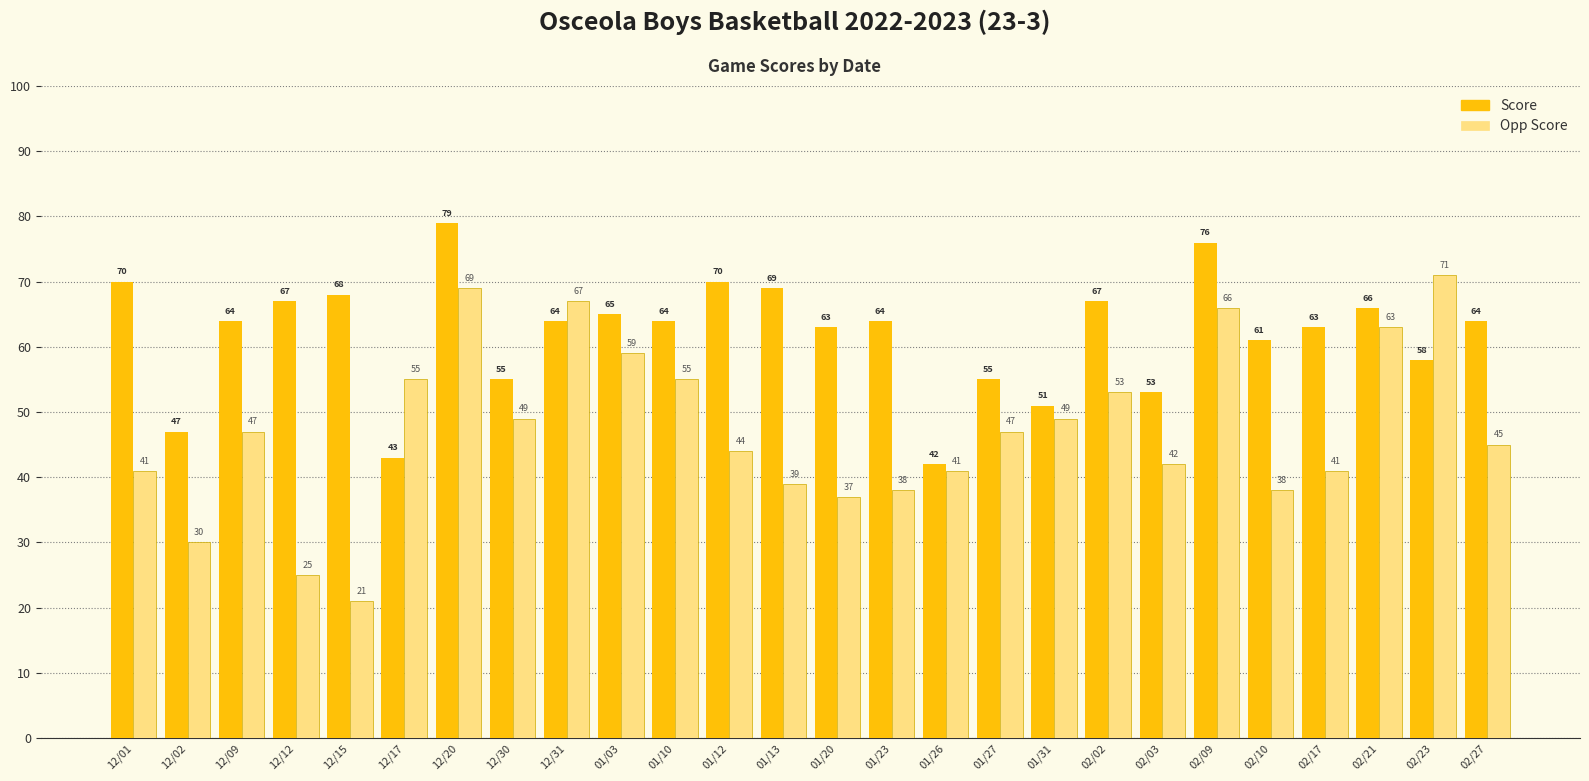

How many data points does each series have?

26